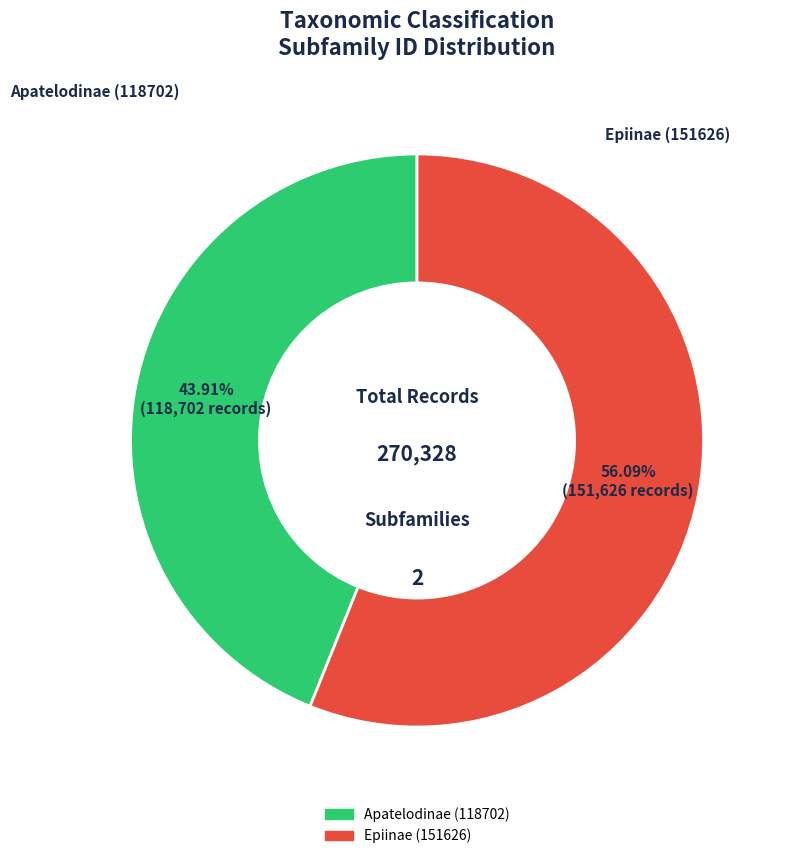

To the nearest percent, what is the average slice percentage?

50%